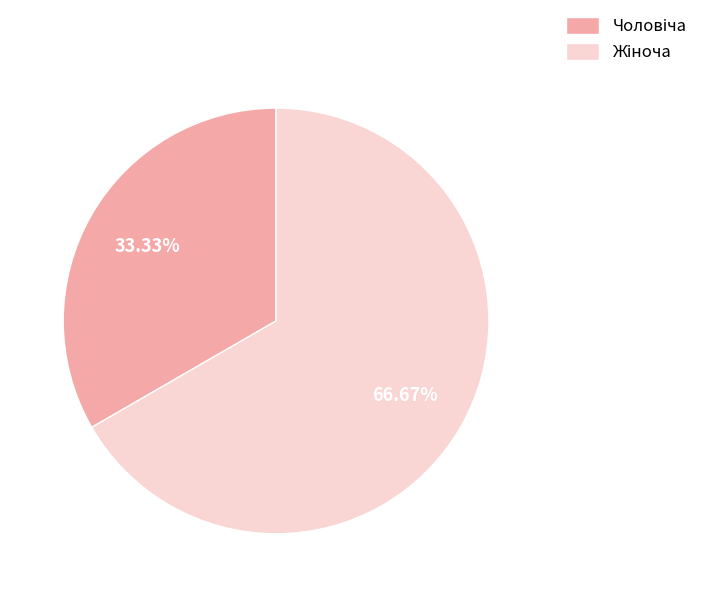

Is there a majority slice in this chart?

Yes